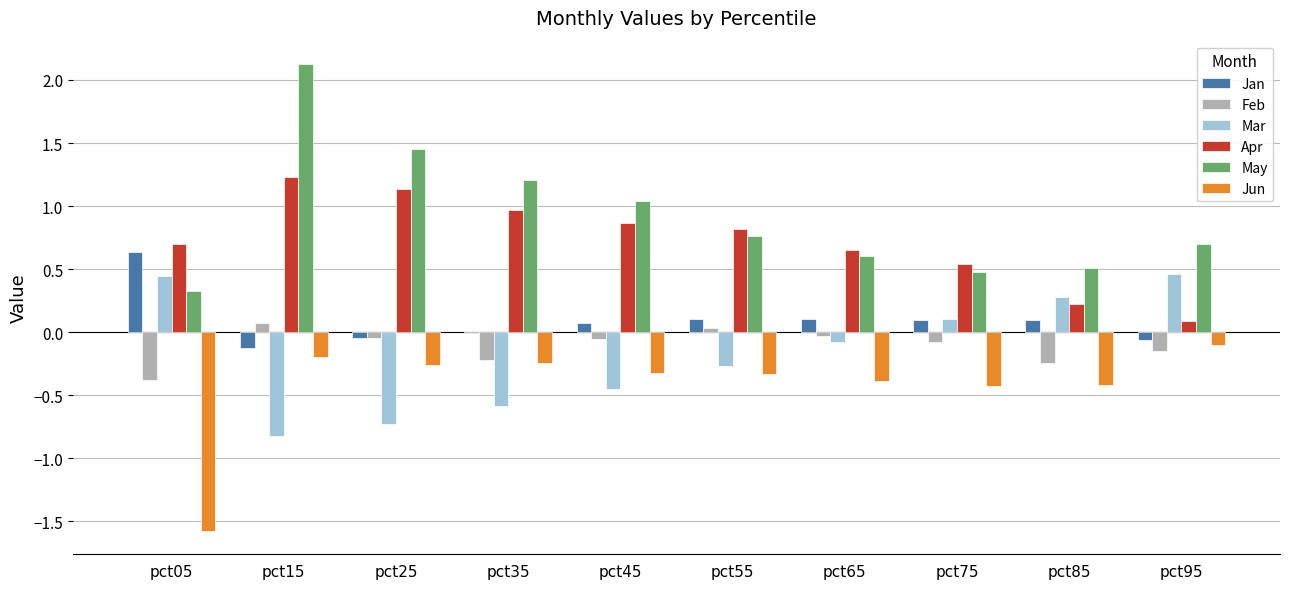

At which label does Apr reach its peak?

pct15